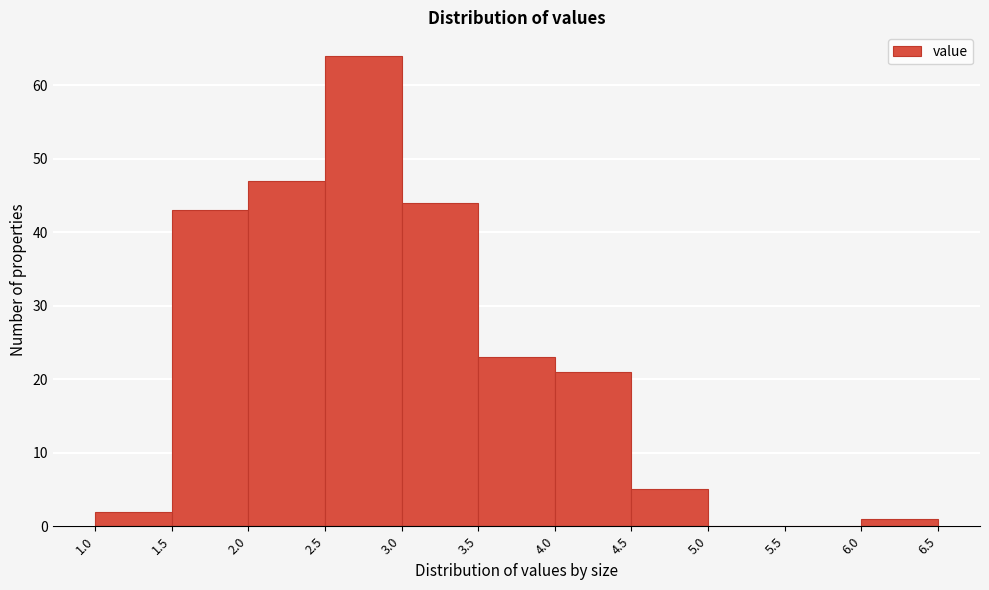

Which range on the x-axis has the tallest bar?

2.5 to 3.0